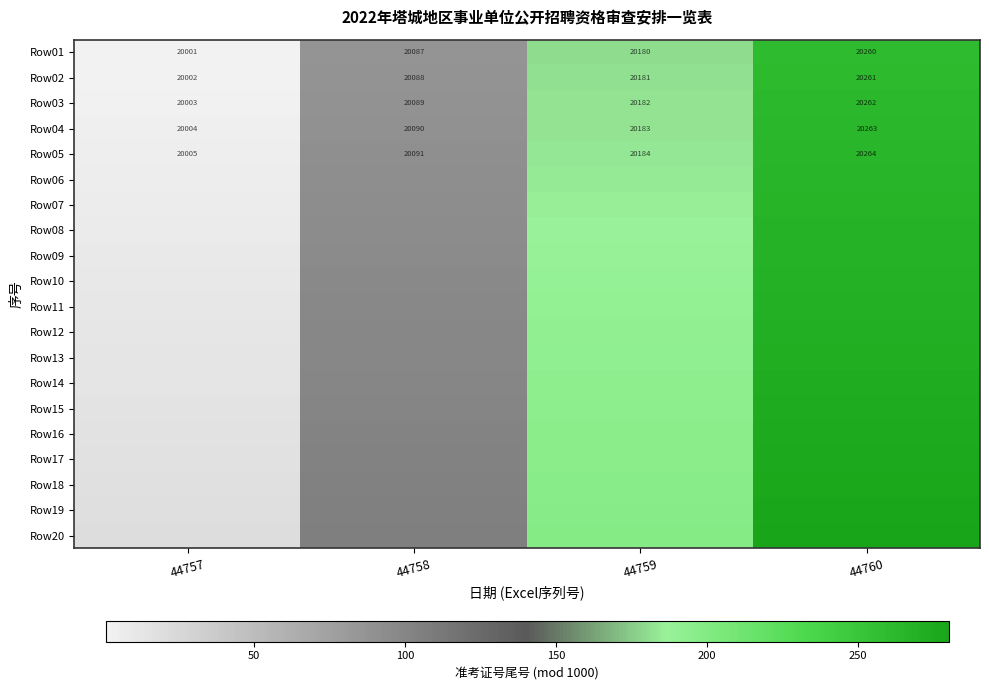

At which category does the chart reach its peak across all series?

44760